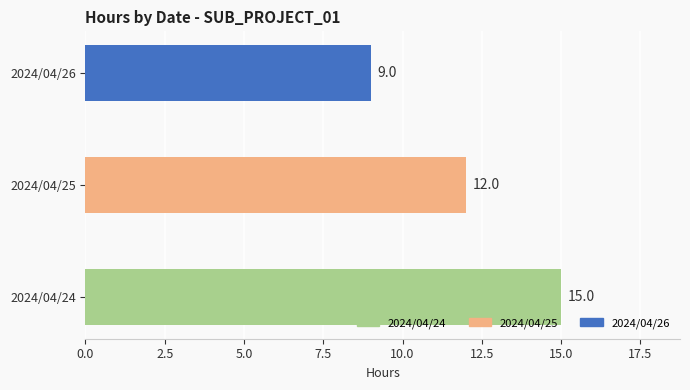

What is the average value?

12